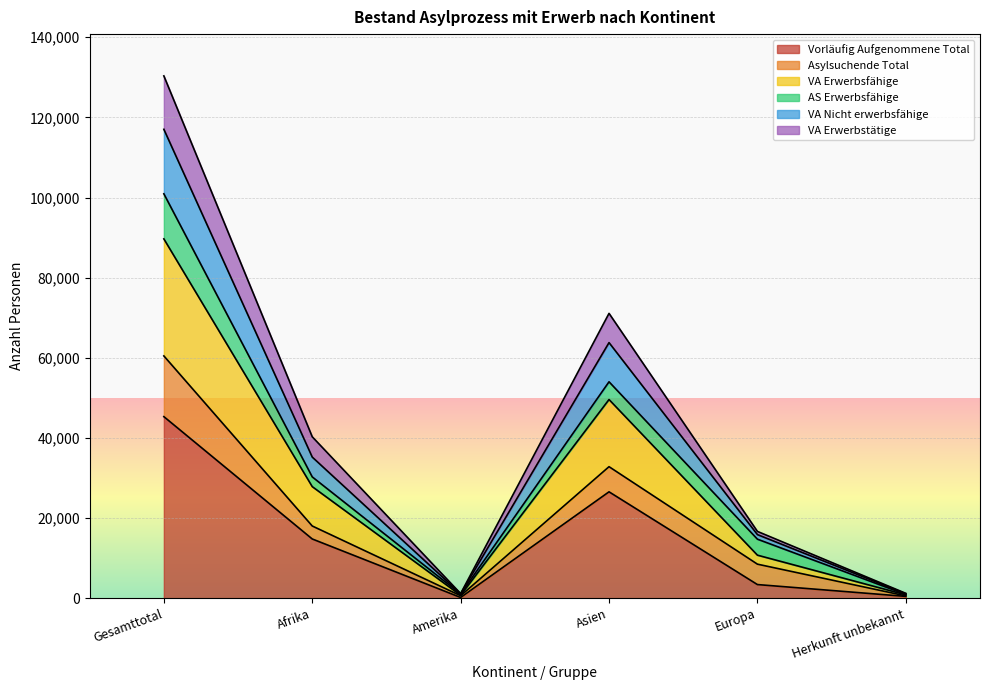

True or false: Vorläufig Aufgenommene Total has a value of 3390 at Europa.

True